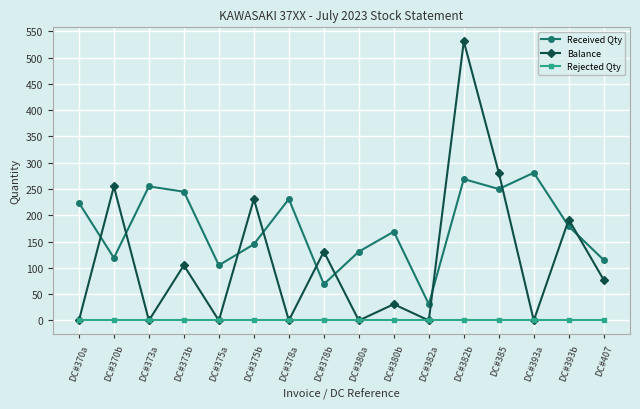

Which category has the lowest value in the Received Qty series?

DC#382a